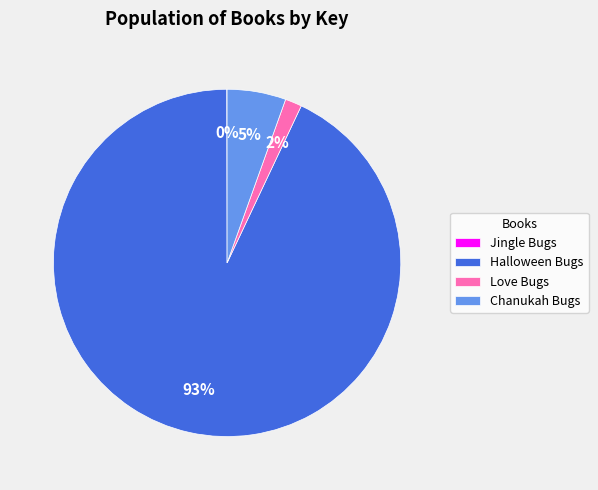

To the nearest percent, what is the difference between the largest and smallest slice percentages?

93%